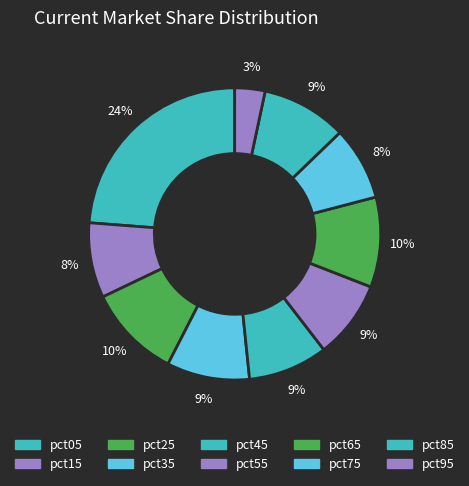

To the nearest percent, what percentage of the pie is pct85?

9%